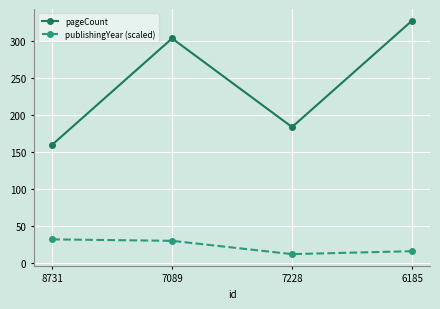

What is the difference between the maximum and minimum values in the pageCount series?

168